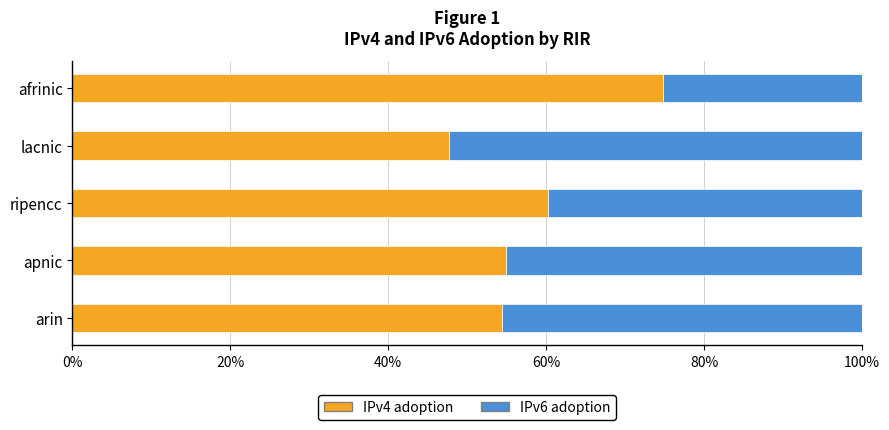

Which series has the largest range (max minus min)?

IPv6 adoption